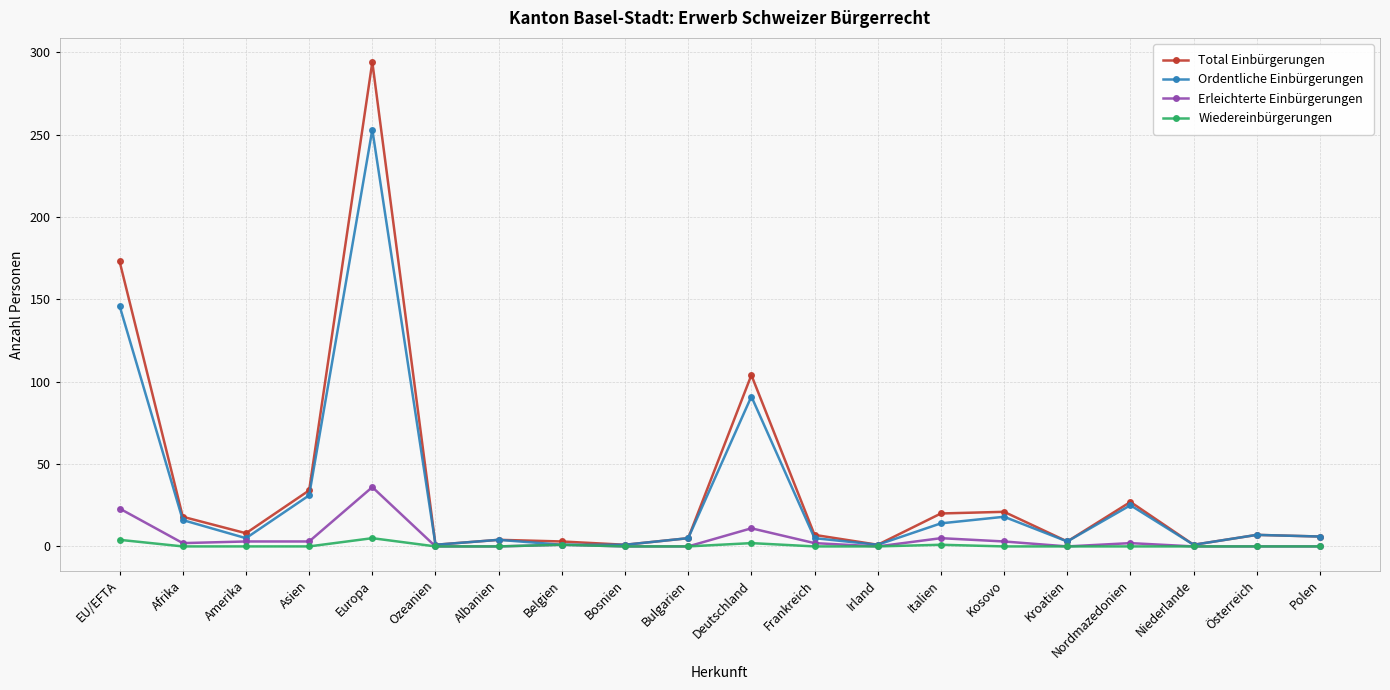

Does the chart have visible grid lines?

Yes